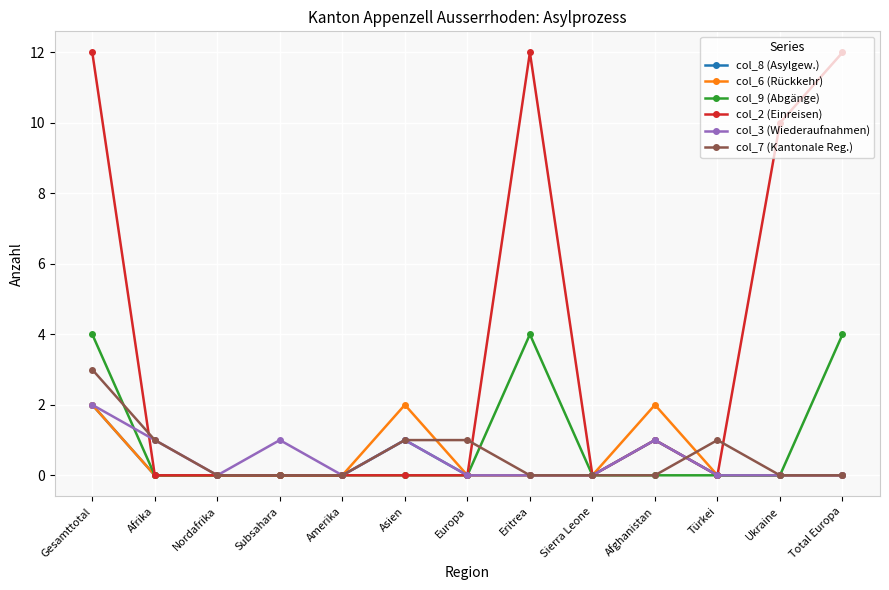

What are all the series names shown in the legend?

col_8 (Asylgew.), col_6 (Rückkehr), col_9 (Abgänge), col_2 (Einreisen), col_3 (Wiederaufnahmen), col_7 (Kantonale Reg.)